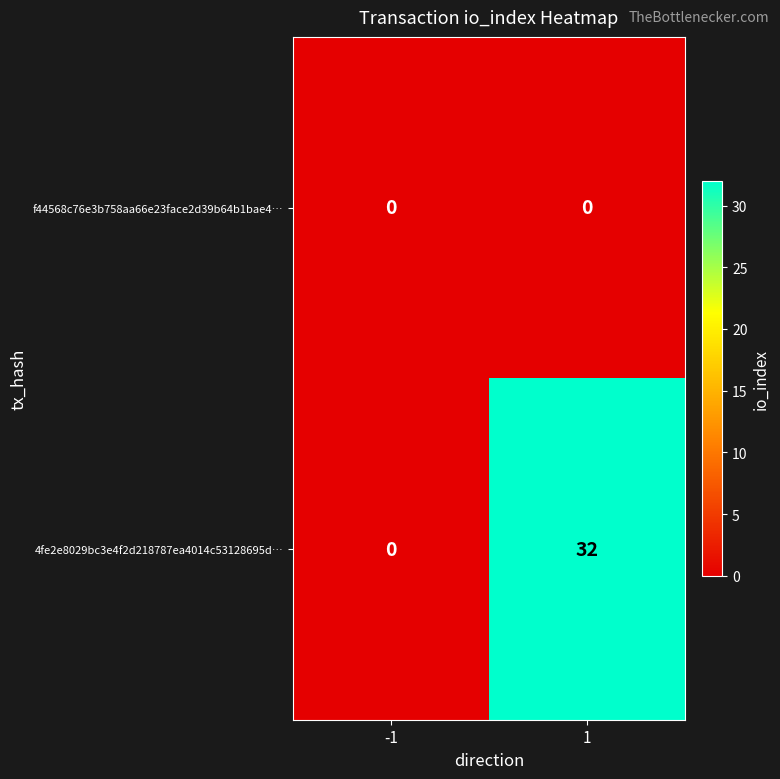

Which series changed the most between -1 and 1?

4fe2e8029bc3e4f2d218787ea4014c53128695d…